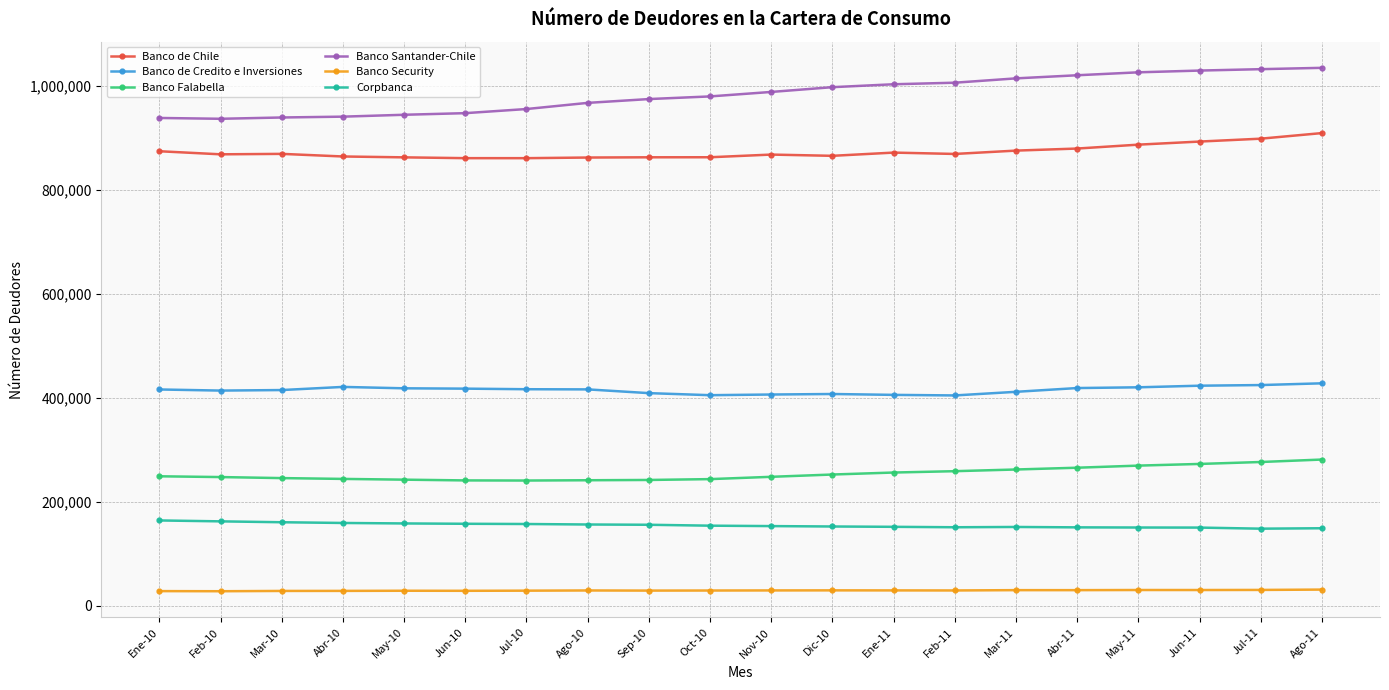

Is this an area chart (filled region under the line)?

No